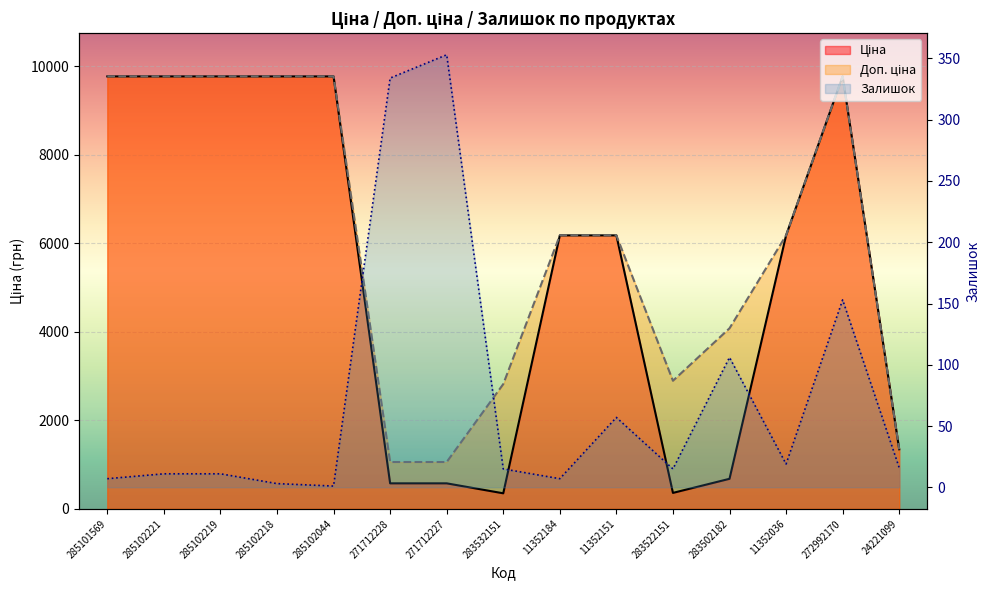

The value of Ціна at 285101569 is 9775.5. True or false?

True